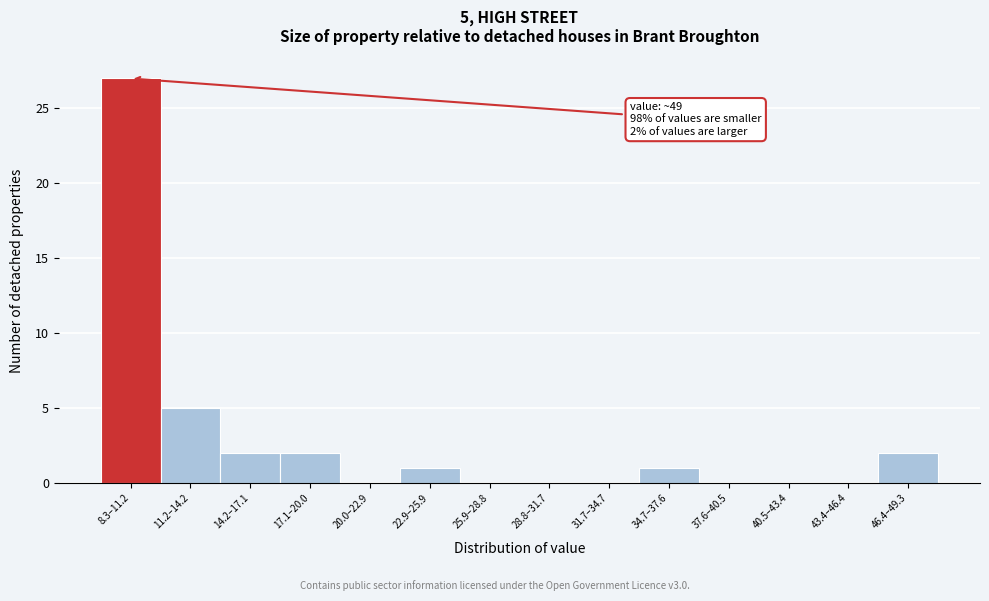

Reading right to left, list all the values displayed in this chart.

46.4–49.3=2	43.4–46.4=0	40.5–43.4=0	37.6–40.5=0	34.7–37.6=1	31.7–34.7=0	28.8–31.7=0	25.9–28.8=0	22.9–25.9=1	20.0–22.9=0	17.1–20.0=2	14.2–17.1=2	11.2–14.2=5	8.3–11.2=27